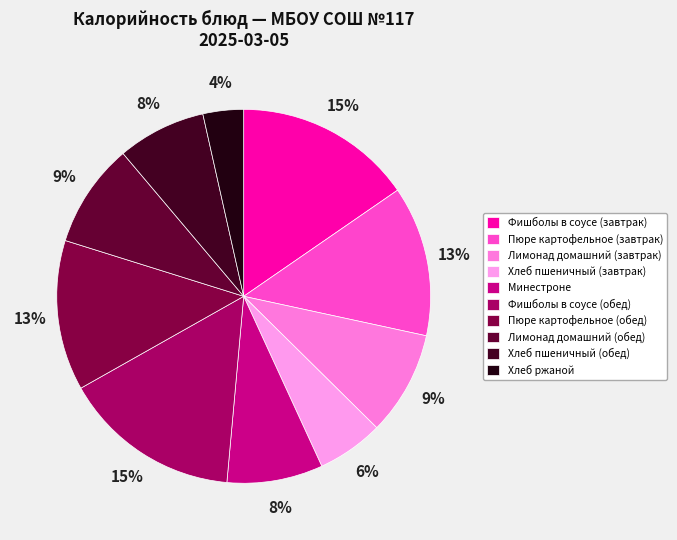

The Фишболы в соусе (обед) slice represents 15% of the pie. True or false?

True